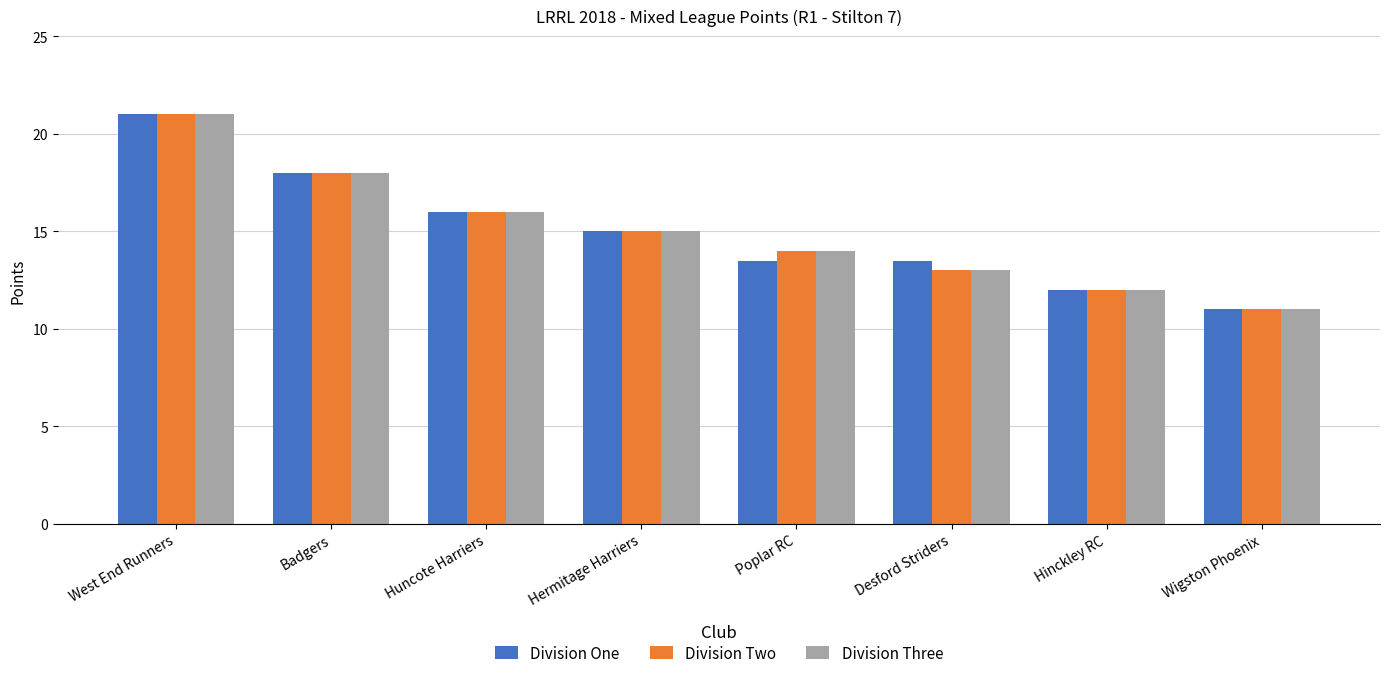

What is the highest value of the Division Two series?

21.0